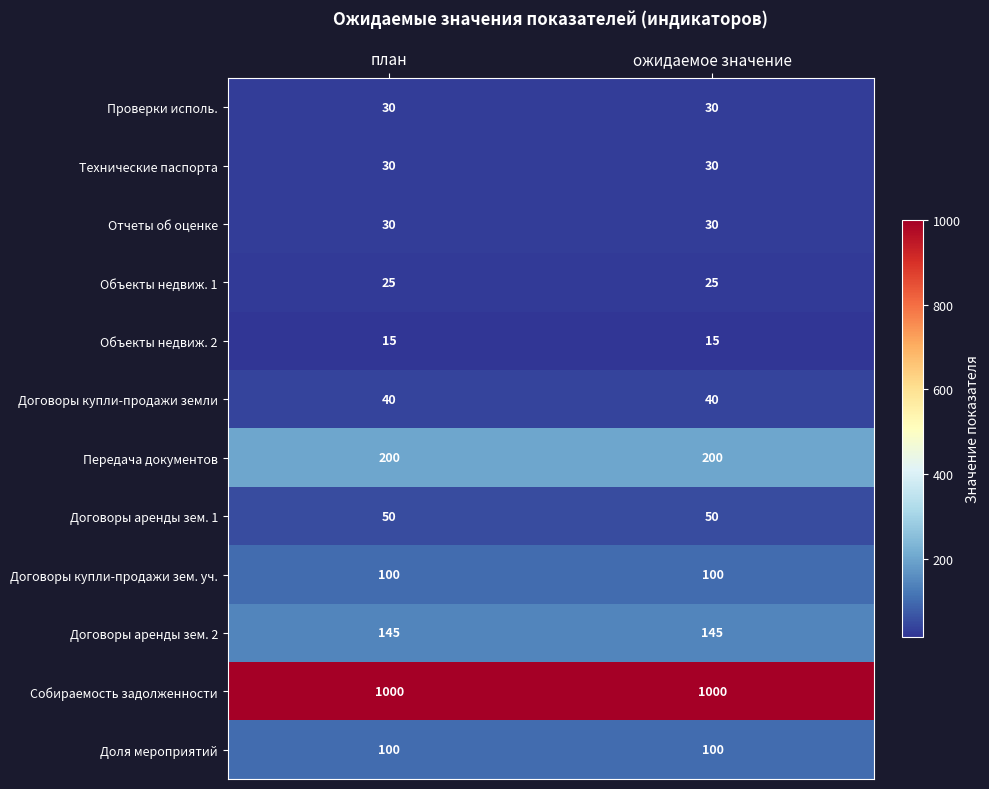

How many series are shown in this chart?

12